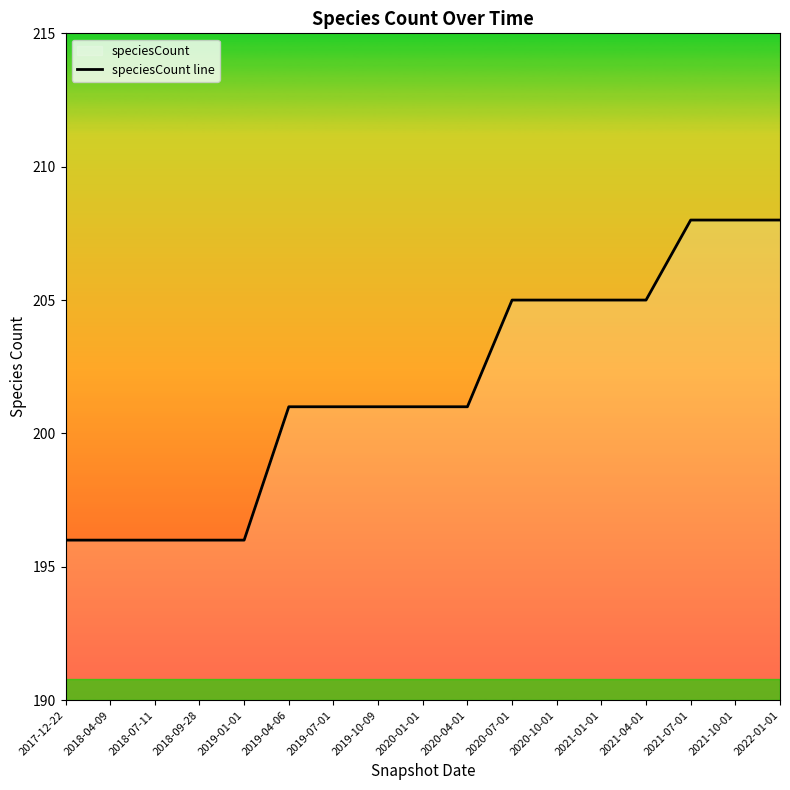

How many data points are above 201?

7